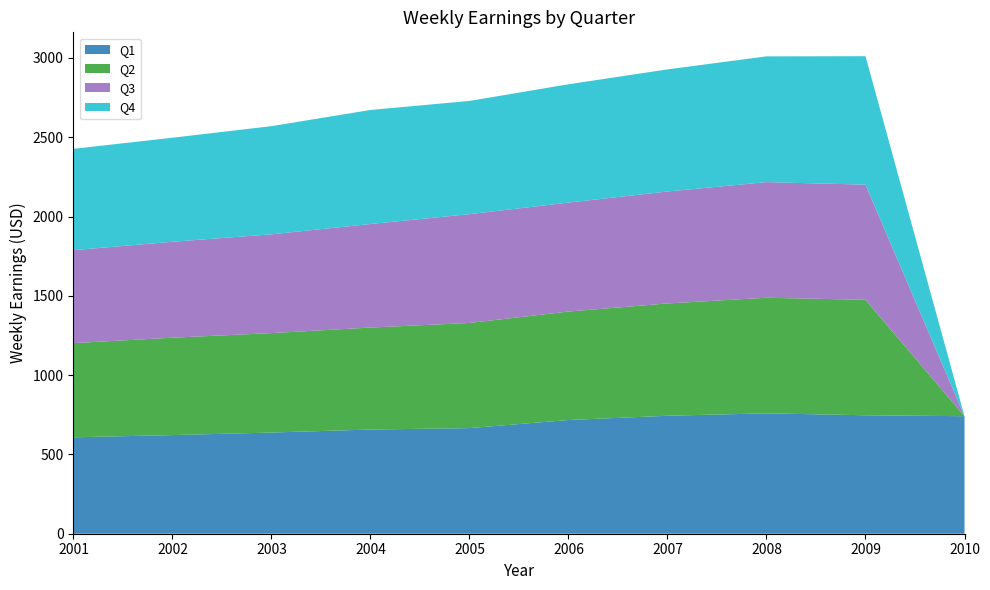

Reading left to right, list all the values displayed in this chart.

Q1: 2001=608	2002=622	2003=638	2004=657	2005=666	2006=717	2007=744	2008=759	2009=747	2010=741
Q2: 2001=594	2002=614	2003=627	2004=643	2005=663	2006=684	2007=708	2008=729	2009=728	2010=0
Q3: 2001=586	2002=605	2003=623	2004=653	2005=686	2006=687	2007=706	2008=729	2009=726	2010=0
Q4: 2001=639	2002=656	2003=682	2004=719	2005=714	2006=746	2007=770	2008=793	2009=810	2010=0